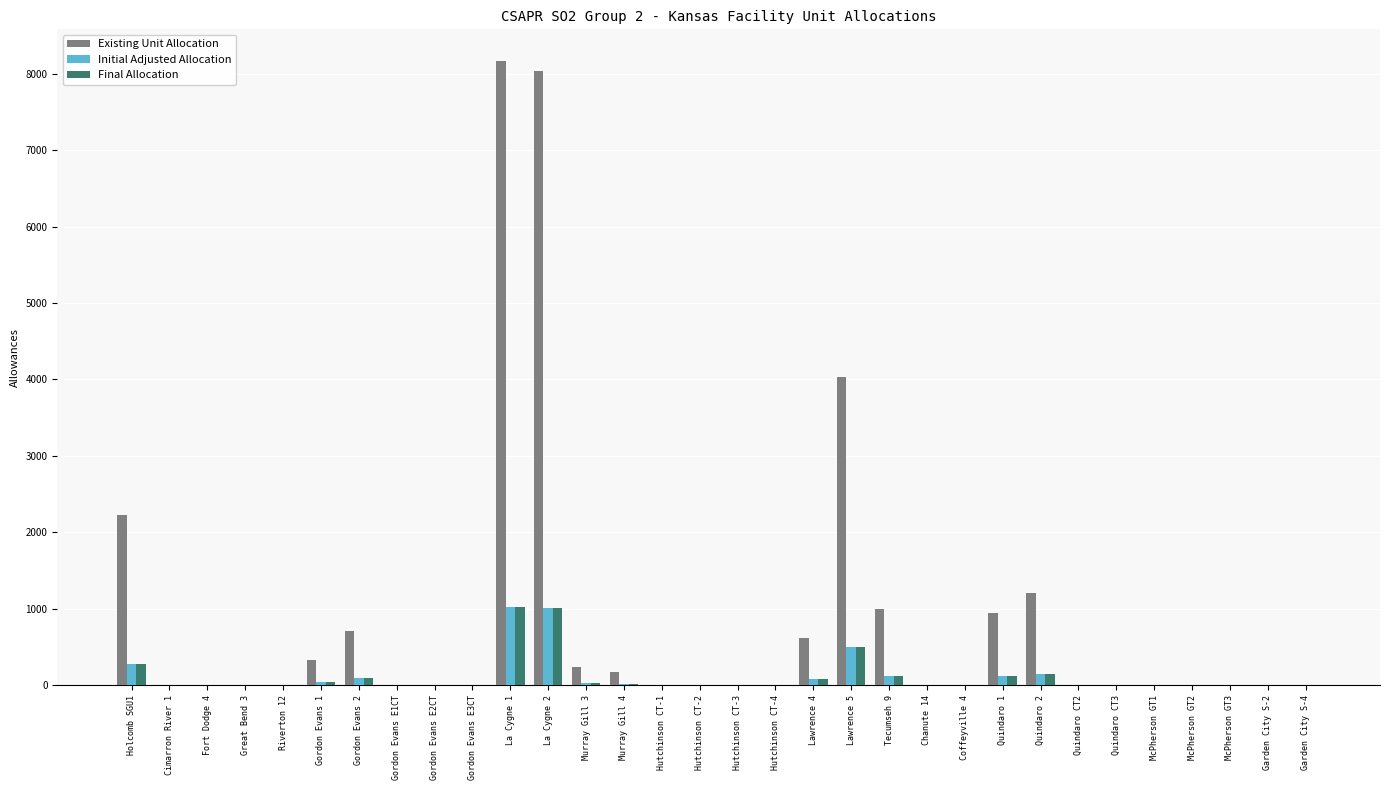

Which series has the largest total across all categories?

Existing Unit Allocation